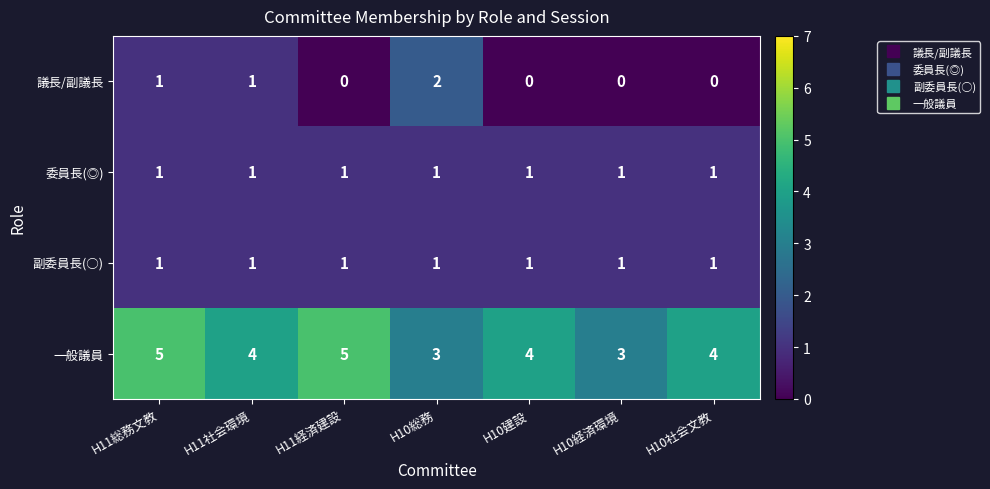

Is the value of 議長/副議長 at H11経済建設 greater than the value of 一般議員 at H10総務?

No